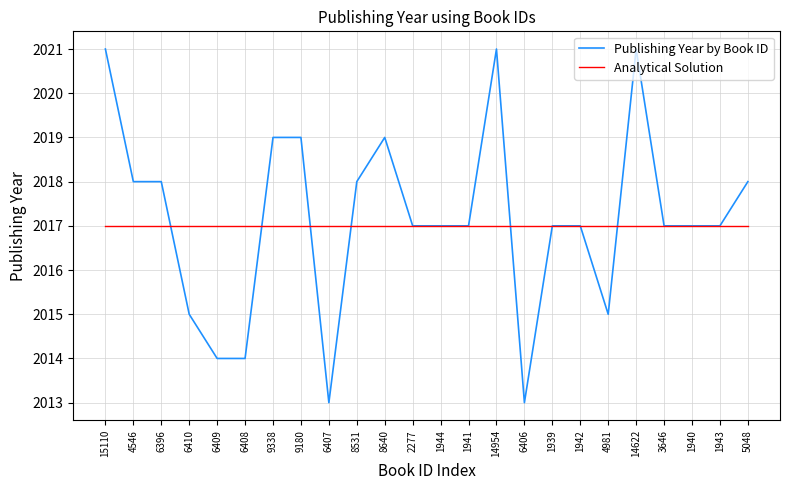

How many lines are shown in the chart?

2